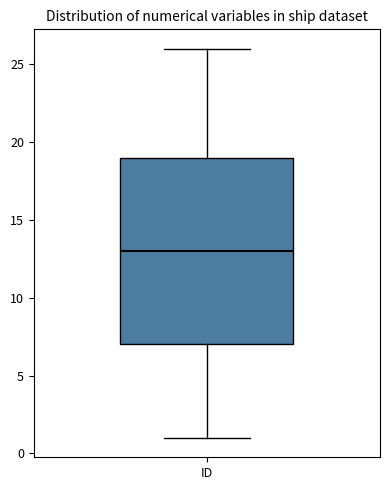

Where does the lower whisker of the box for ID end on the y-axis? The values are not printed on the chart, so give them approximately, as read against the axis.

1